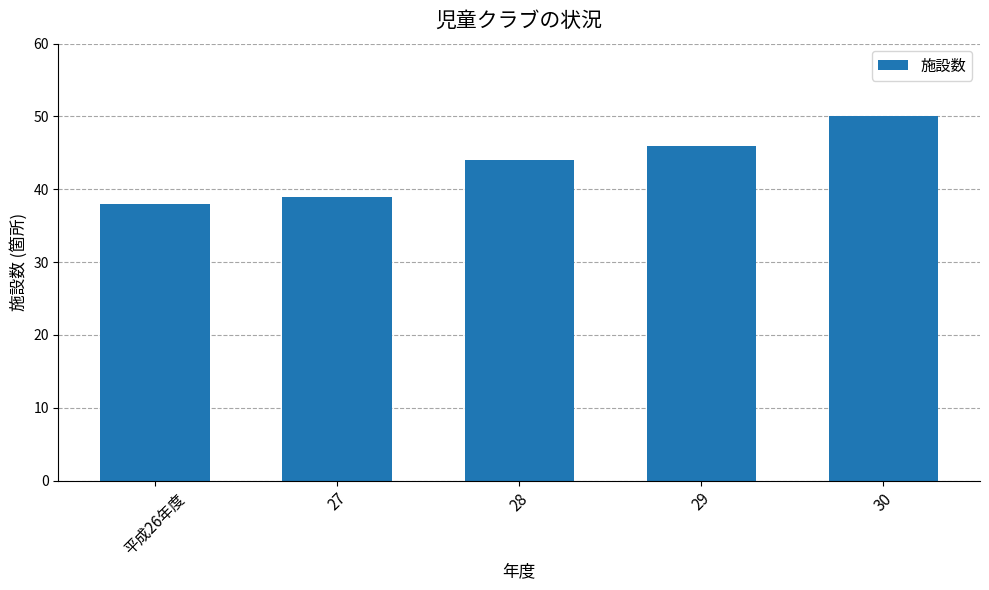

At which category does the chart reach its peak across all series?

30